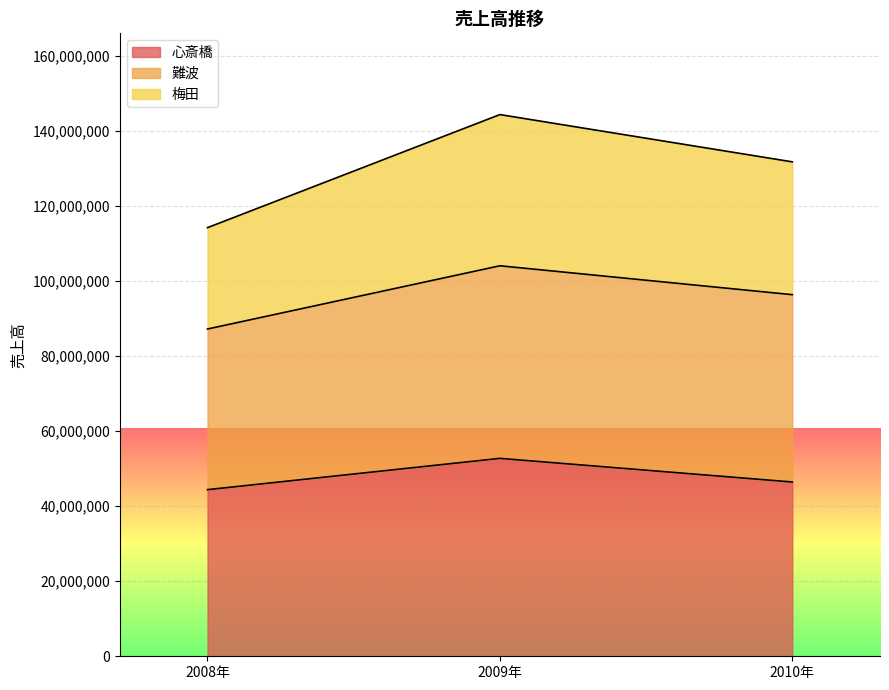

Does the chart display data point markers on the line(s)?

No